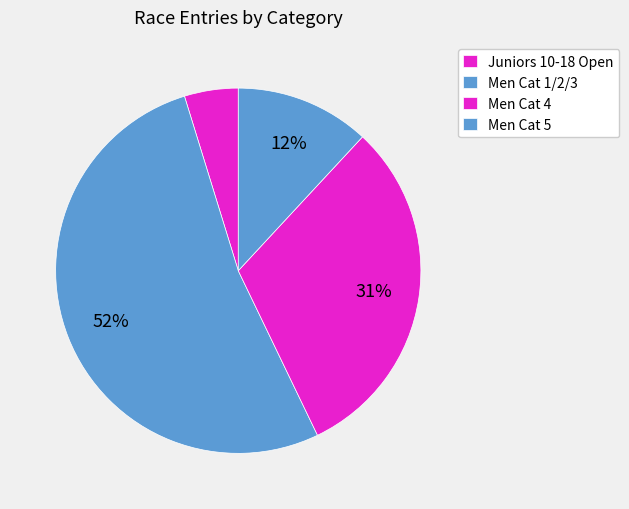

Which category has the smallest portion of the pie?

Juniors 10-18 Open